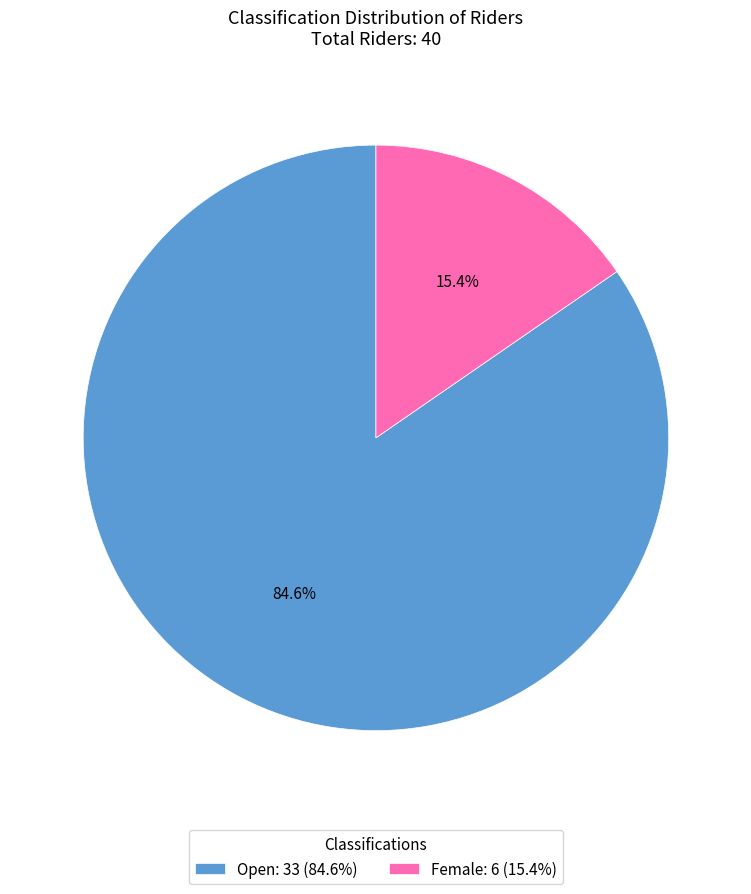

Is there any slice that represents more than half of the pie?

Yes